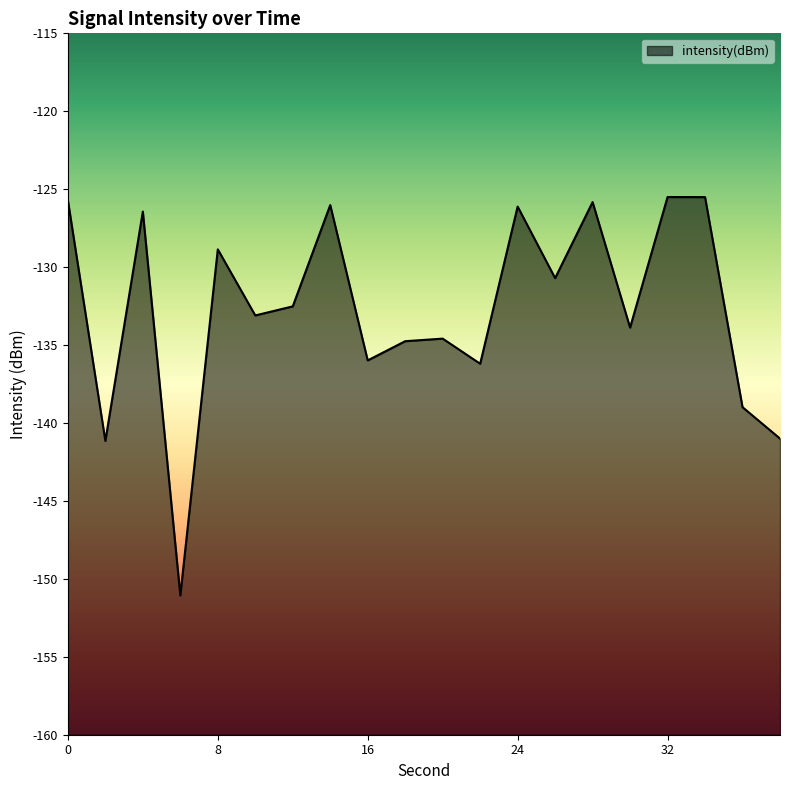

What is the change in value from 18 to 22?

-1.4